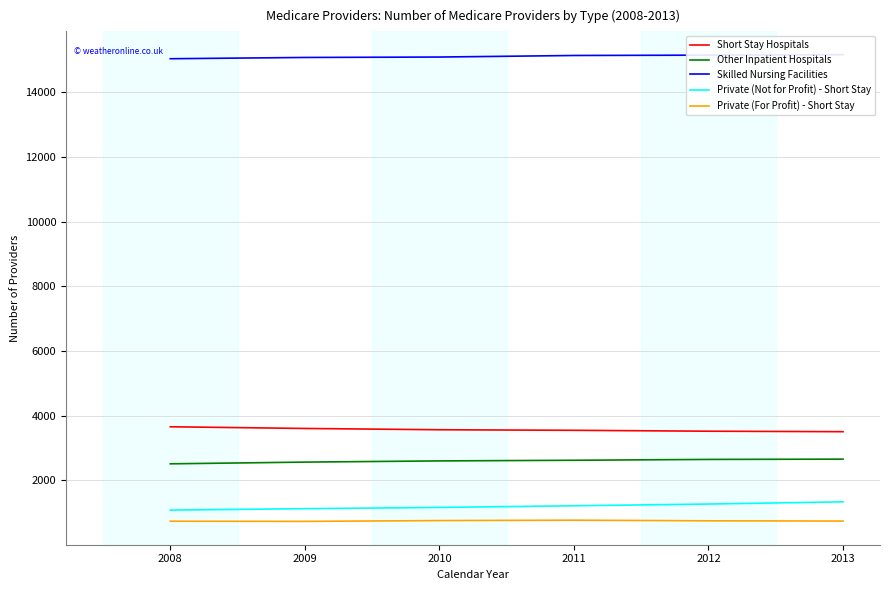

Between 2011 and 2013, which is larger?

2011